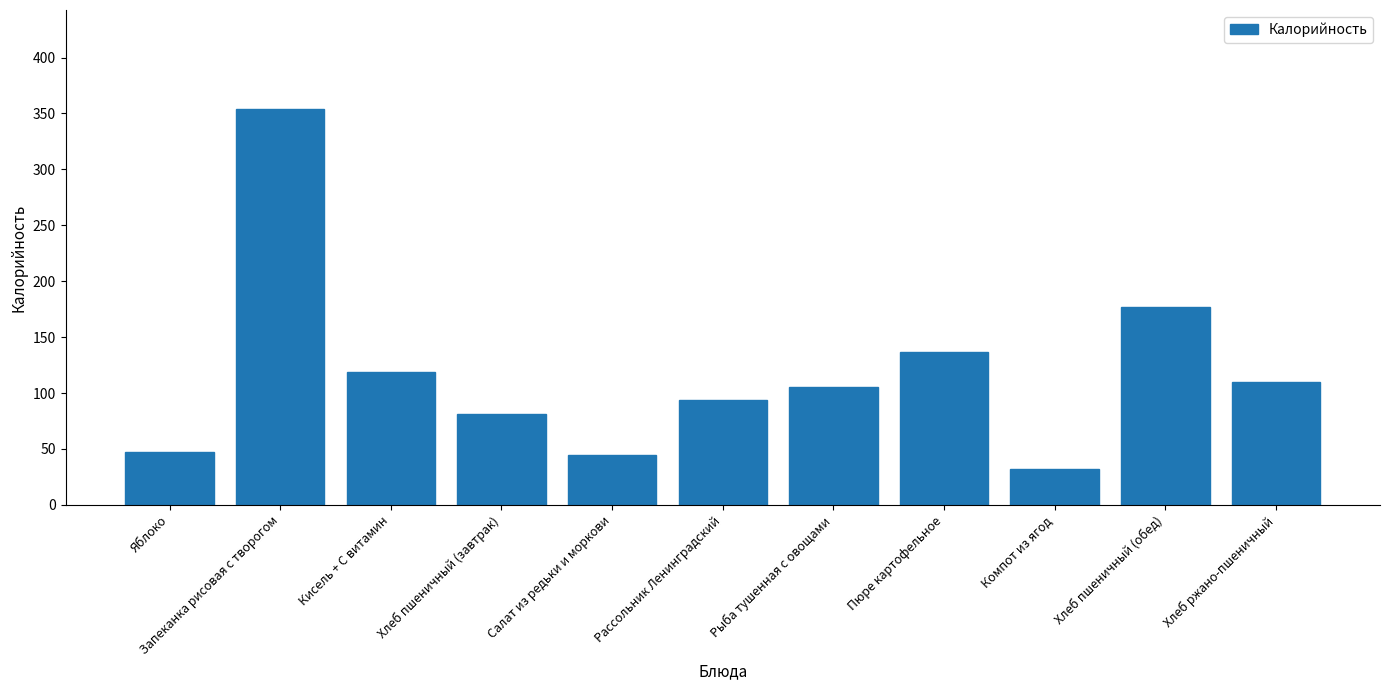

What is the value of the 11th bar from the left?

110